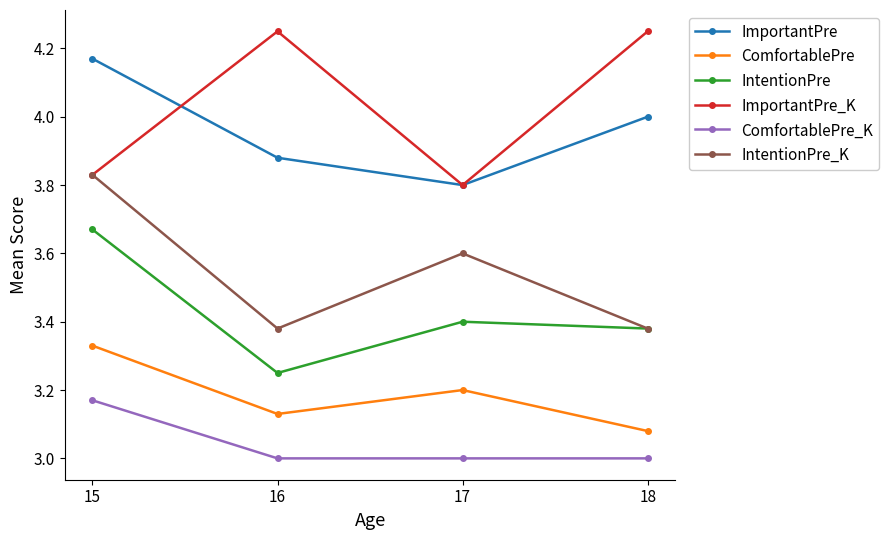

What are all the series names shown in the legend?

ImportantPre, ComfortablePre, IntentionPre, ImportantPre_K, ComfortablePre_K, IntentionPre_K